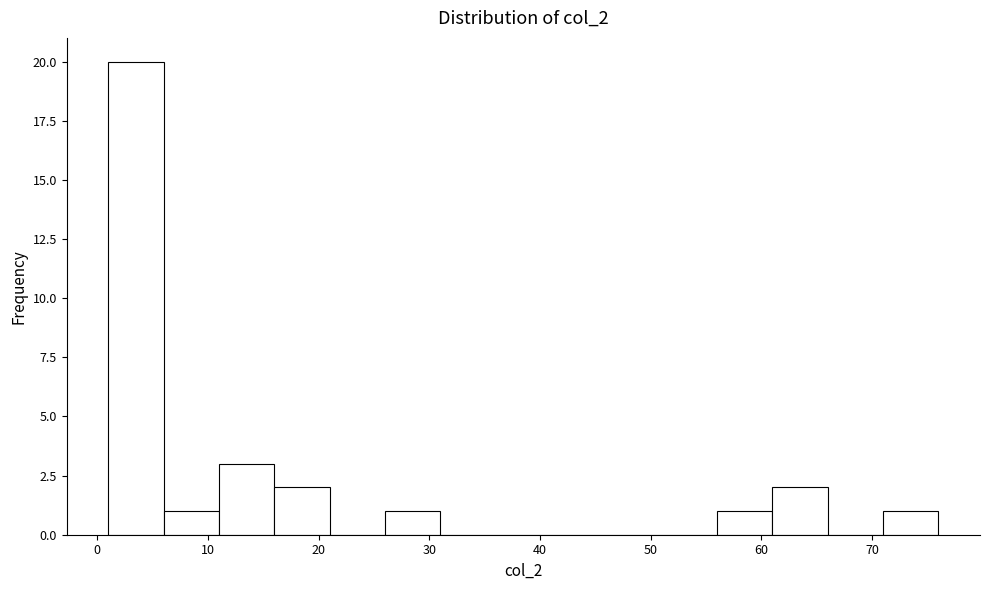

Over which range of the x-axis is the bar tallest?

1 to 6